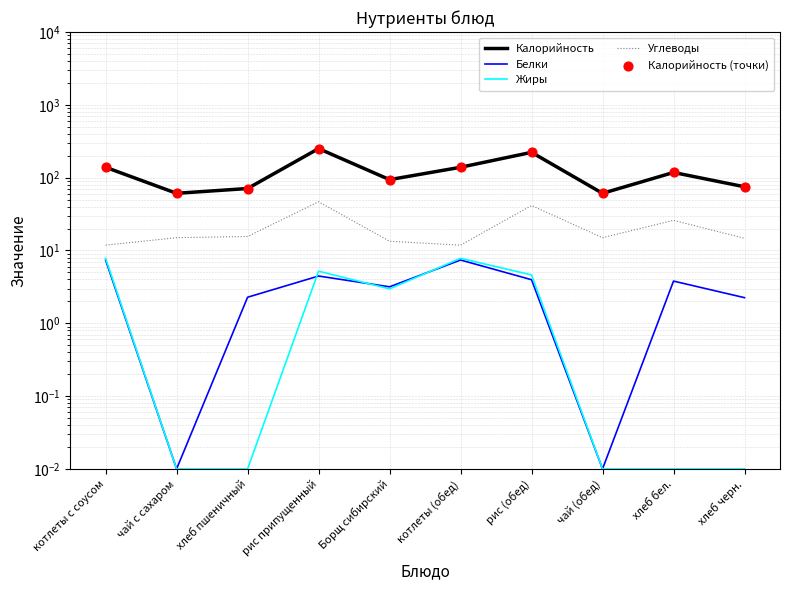

At which category is the sum across all series the highest?

рис припущенный